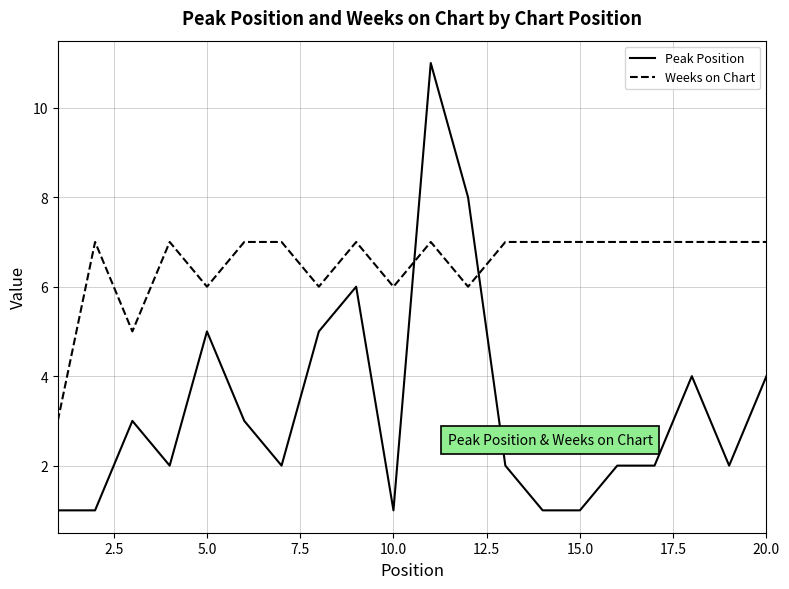

True or false: Peak Position and Weeks on Chart cross at least once.

True